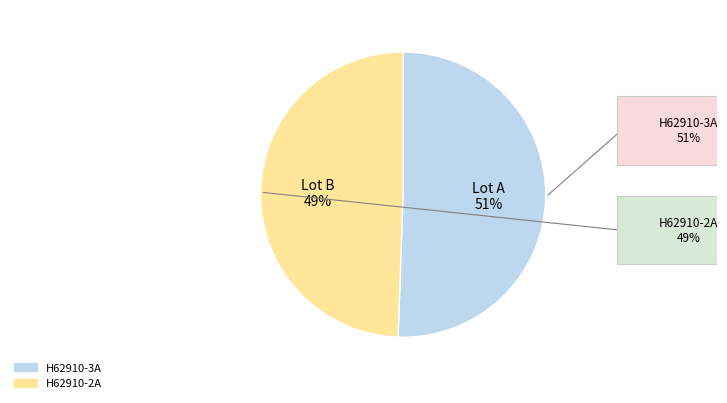

Rank the categories by value from lowest to highest.

H62910-2A, H62910-3A